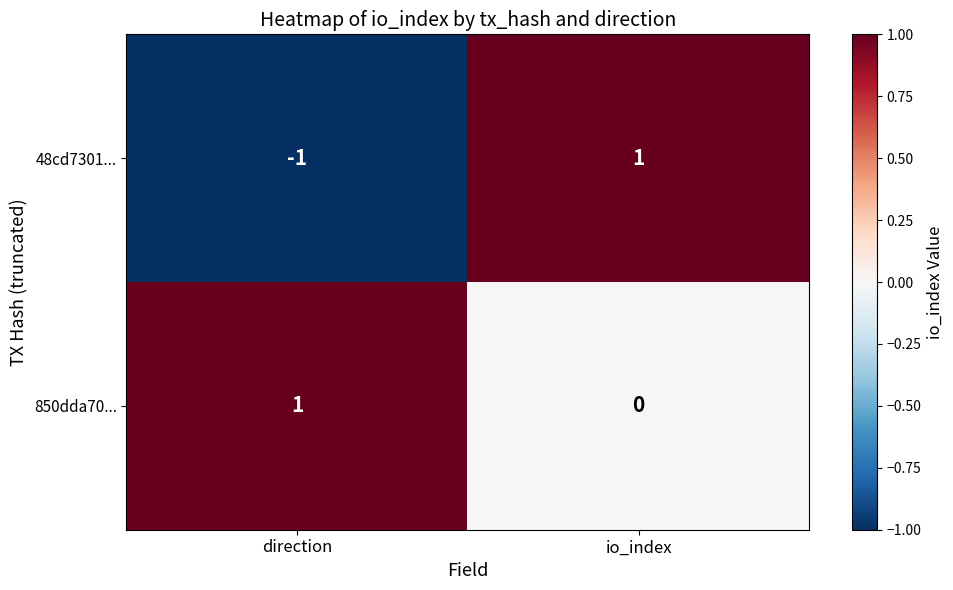

At which category is the sum across all series the highest?

io_index